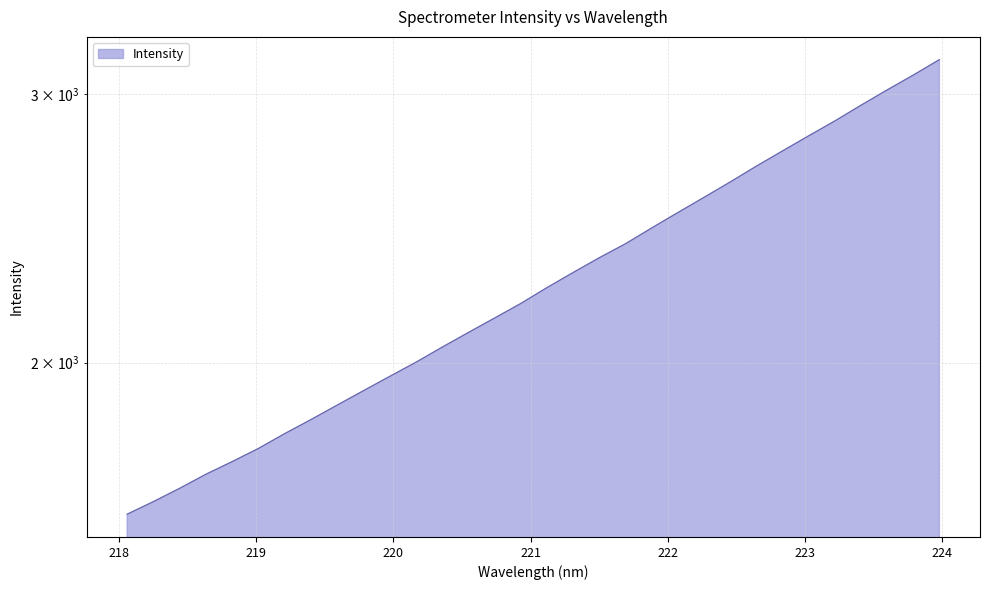

How many lines are shown in the chart?

1